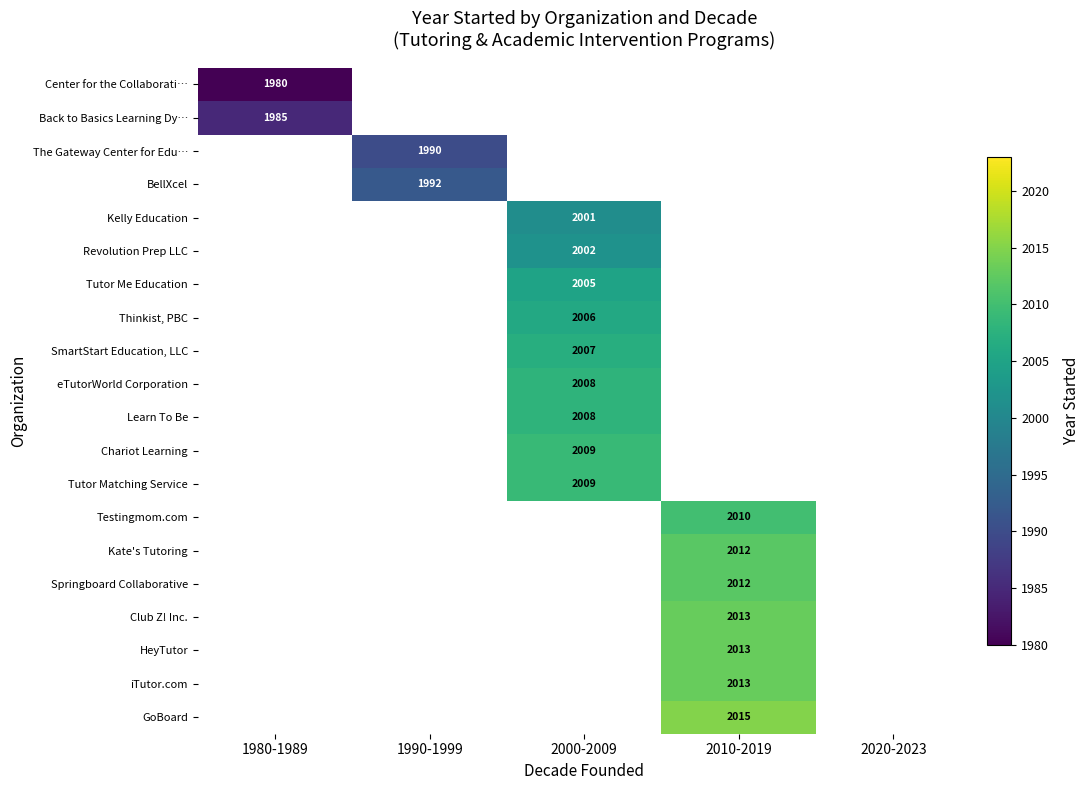

How many series are shown in this chart?

20